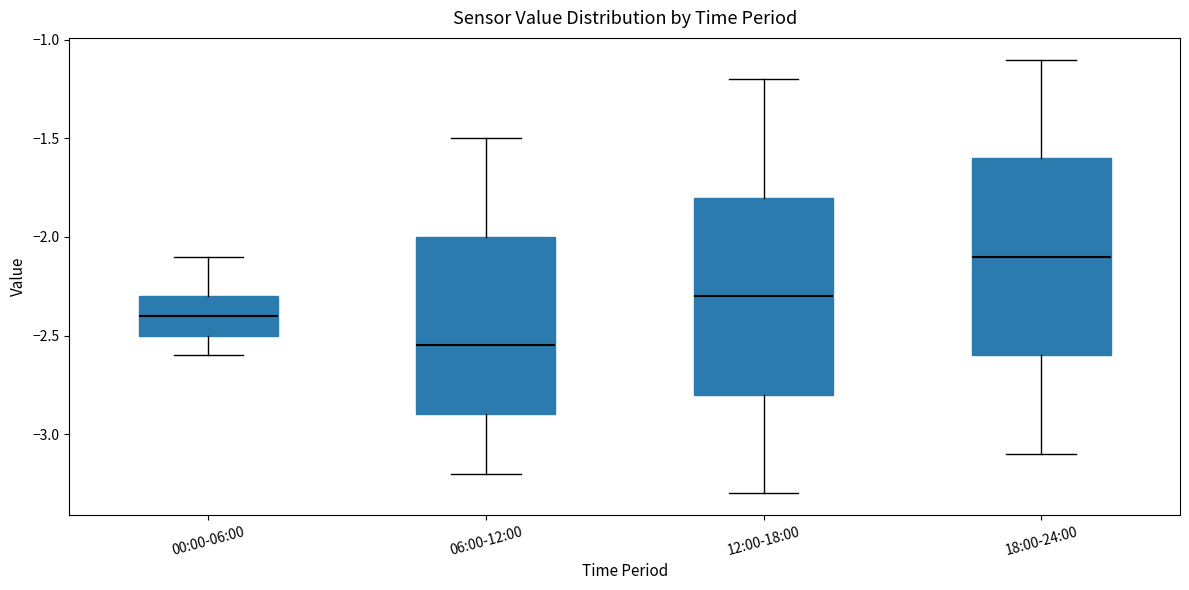

Which box has the lowest median line?

06:00-12:00